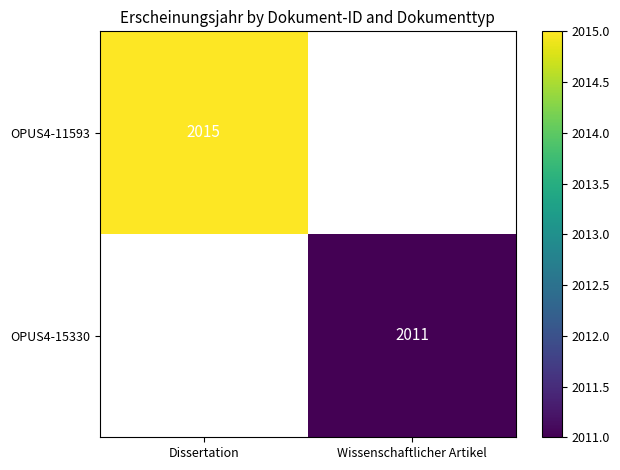

The OPUS4-15330 series shows 875 at Wissenschaftlicher Artikel. True or false?

False